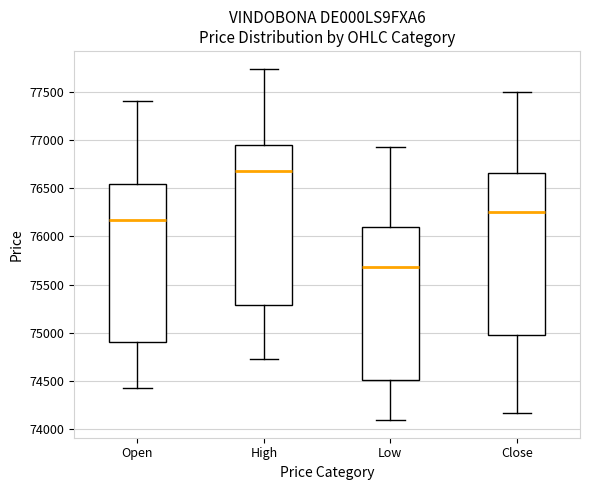

Reading left to right, transcribe this box plot: for each box, give where its median line is, the range the box spans, and where its two whiskers end, as read against the y-axis. The values are not printed on the chart, so give them approximately, as read against the axis.

Open: median 76150, box 74900 to 76550, whiskers 74450 to 77400
High: median 76650, box 75300 to 76950, whiskers 74750 to 77750
Low: median 75700, box 74500 to 76100, whiskers 74100 to 76900
Close: median 76250, box 75000 to 76650, whiskers 74150 to 77500